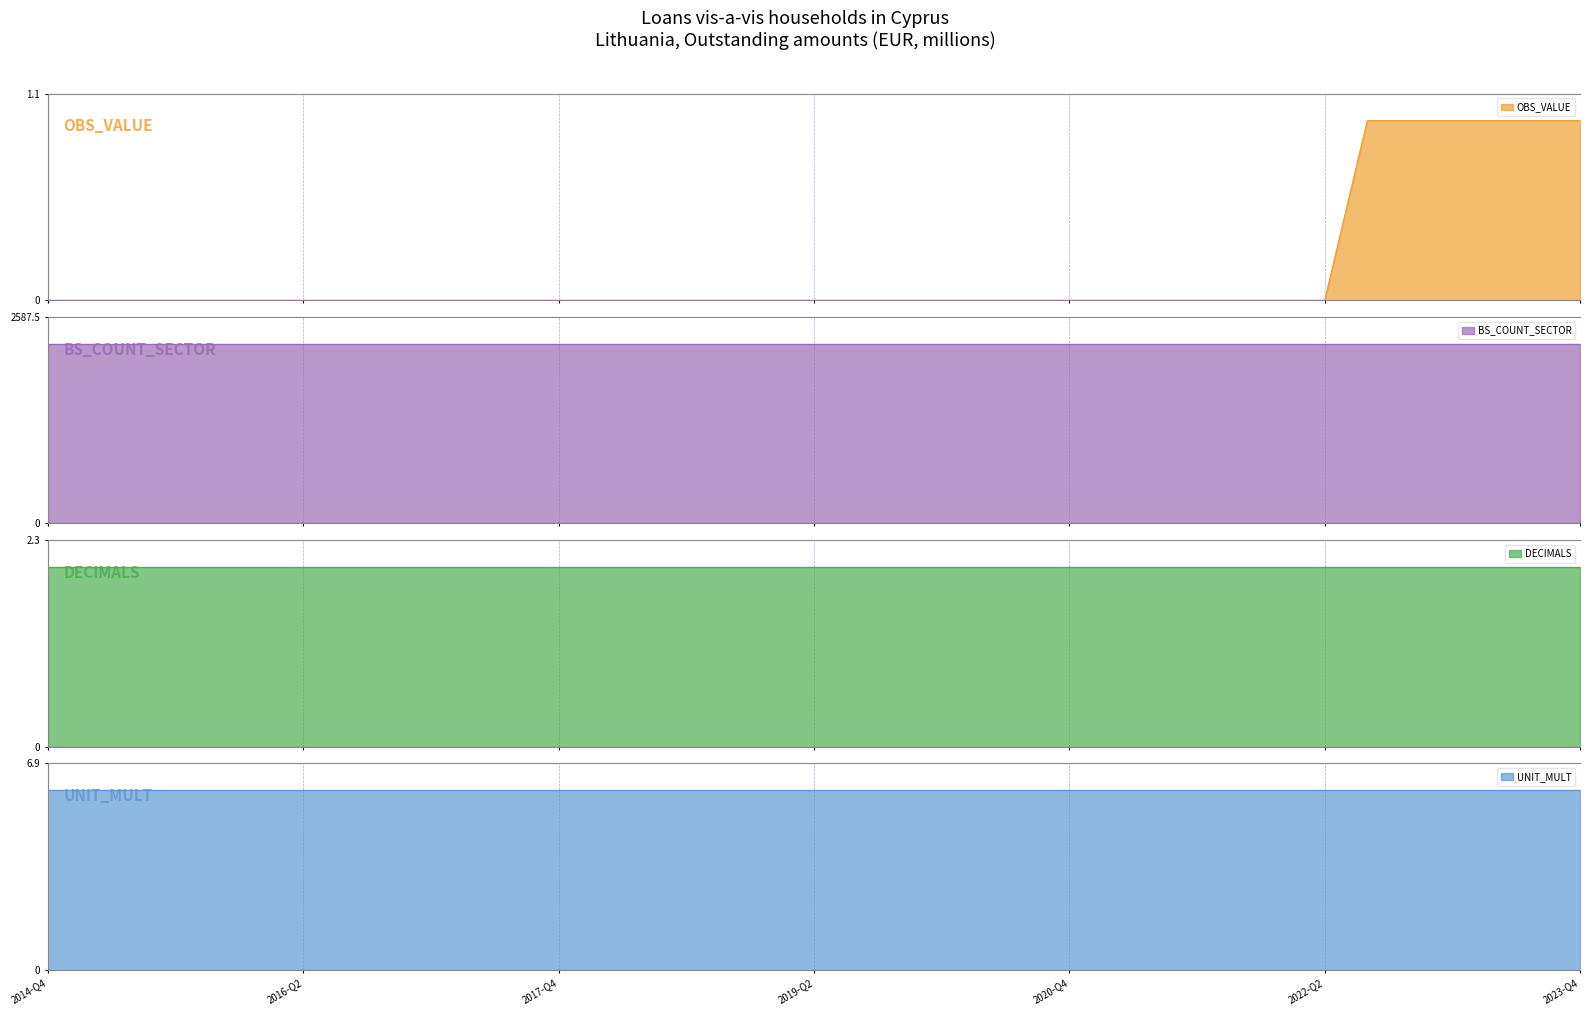

True or false: UNIT_MULT and OBS_VALUE intersect in this chart.

False